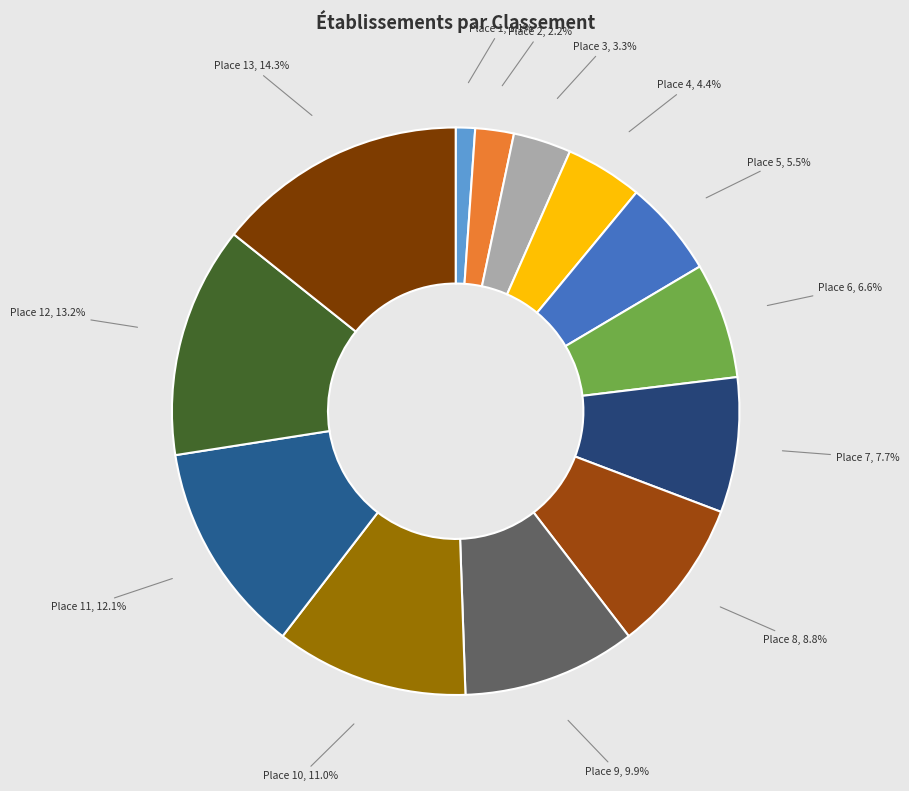

How many segments does this pie chart have?

13